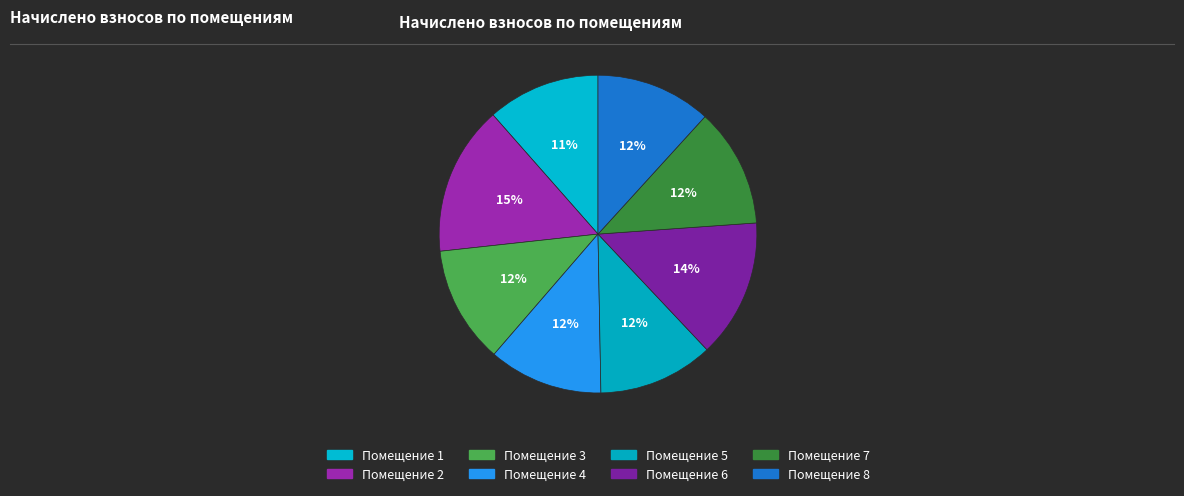

Count the number of slices in the pie.

8